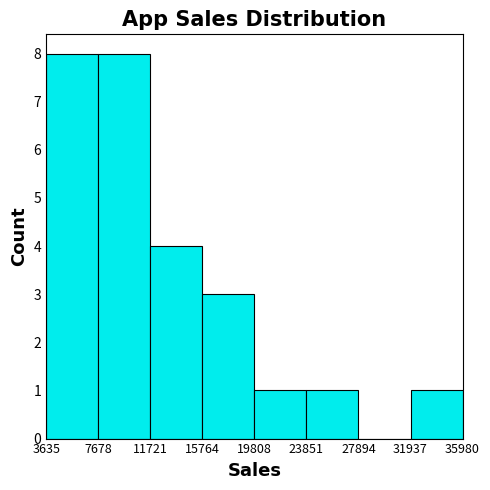

Reading left to right, transcribe this chart: for each bar, give the range it covers on the x-axis and its height. The values are not printed on the chart, so give them approximately, as read against the axis.

3635 to 7678: 8
7678 to 11721: 8
11721 to 15764: 4
15764 to 19808: 3
19808 to 23851: 1
23851 to 27894: 1
27894 to 31937: 0
31937 to 35980: 1